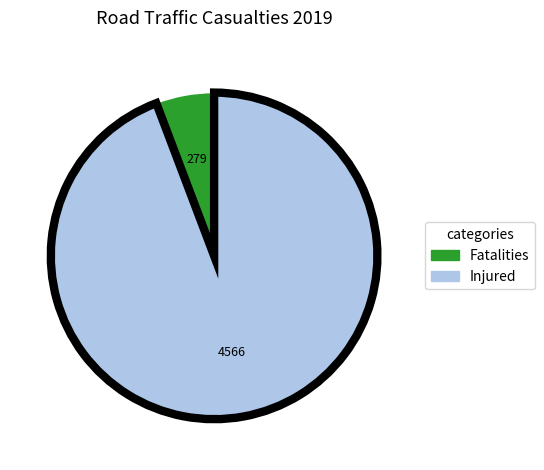

Is there a majority slice in this chart?

Yes